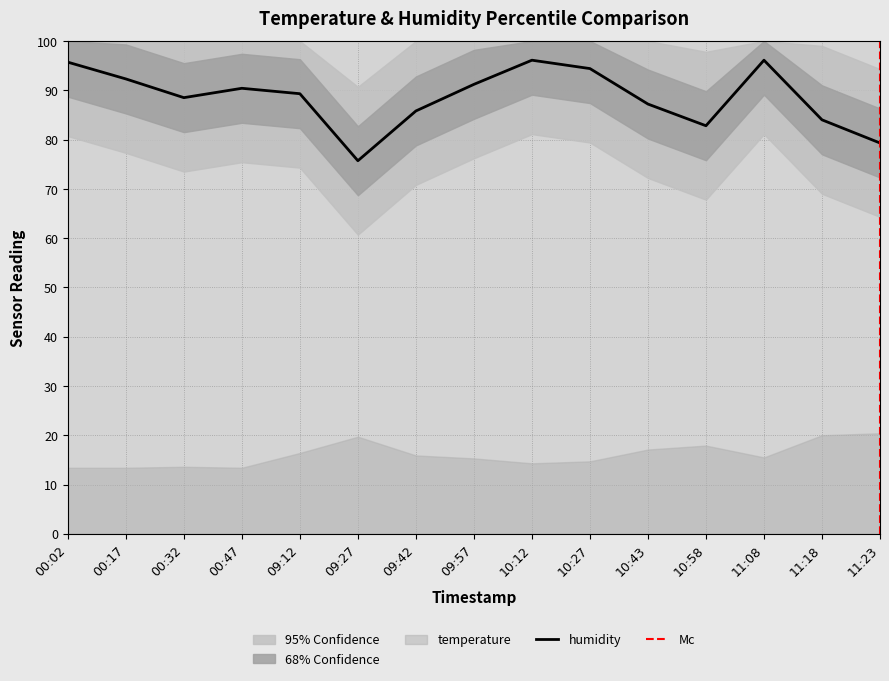

At which category does the chart reach its minimum across all series?

09:27